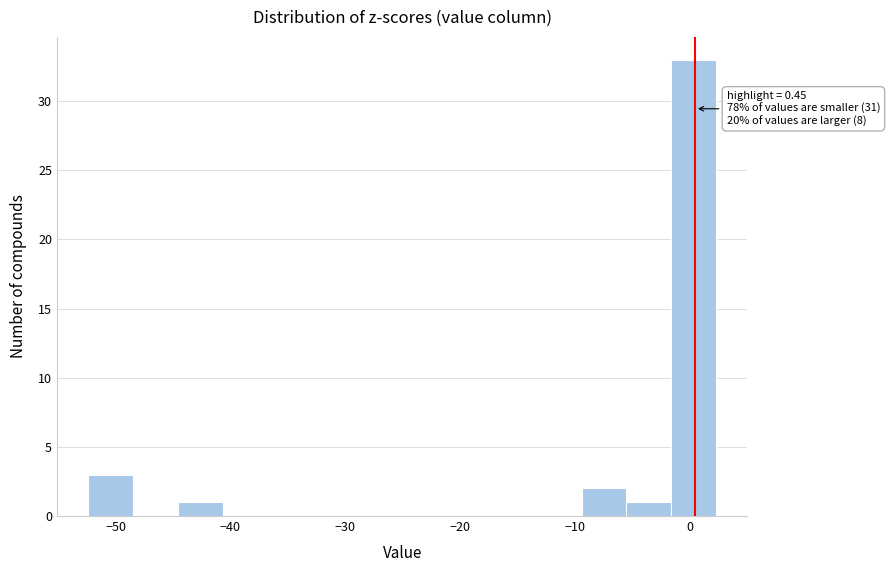

Read against the x-axis, roughly where is the centre of the tallest bar?

0